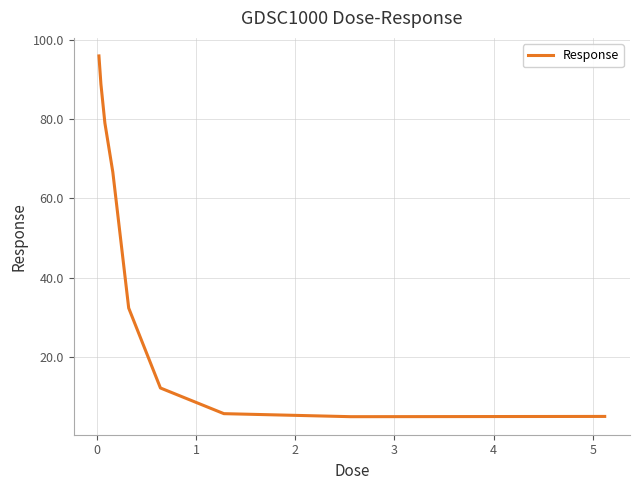

What is the greatest value displayed?

95.9